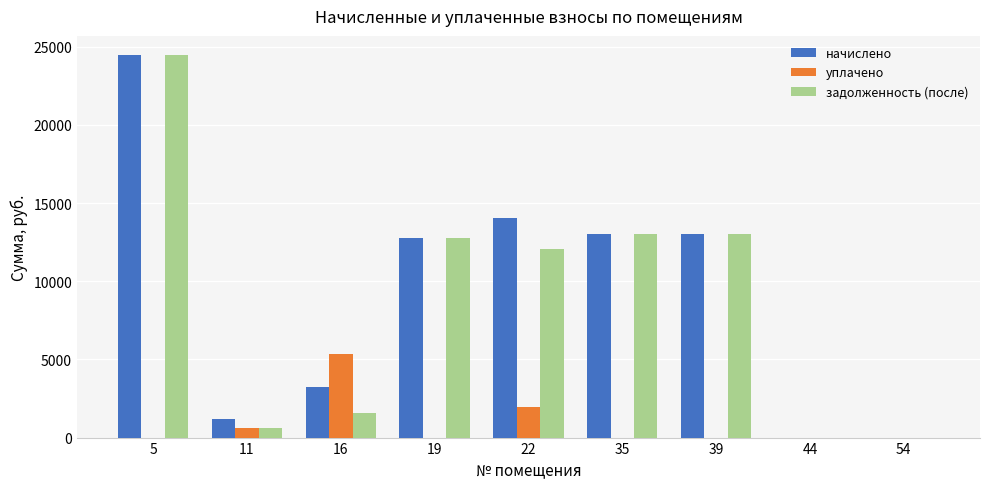

Does the chart contain stacked bars?

No